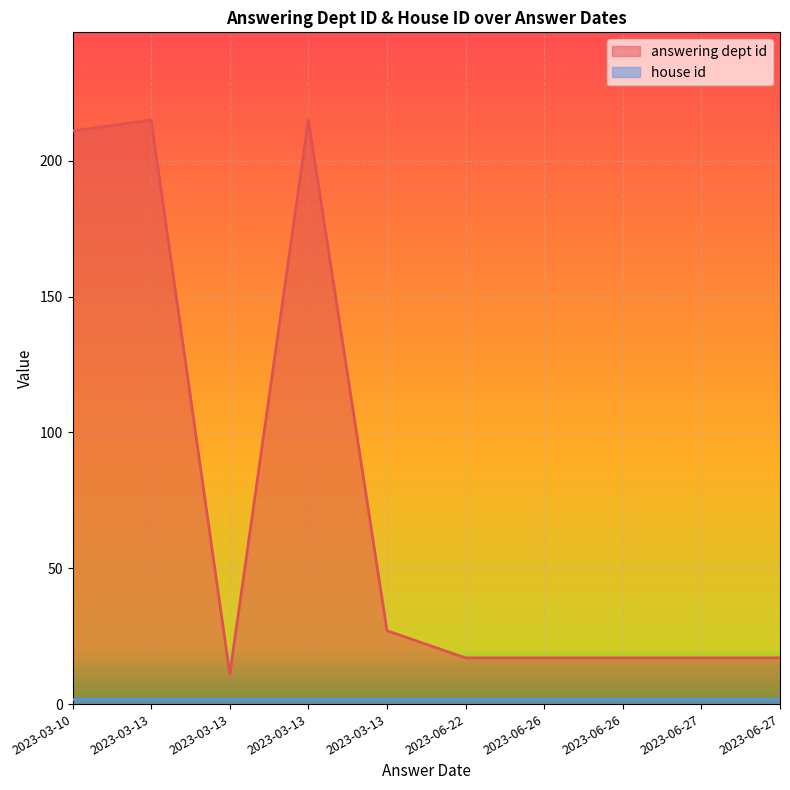

Rank the series by their average value, from lowest to highest.

house id, answering dept id